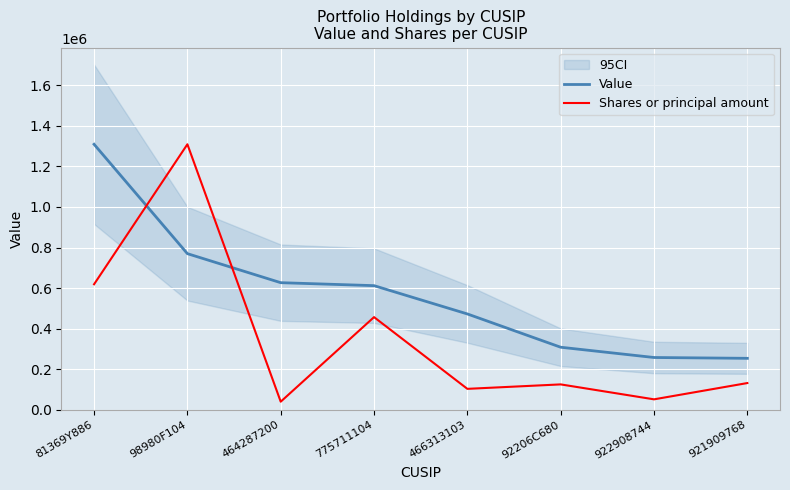

Is it true that Value equals 447730.0 at 922908744?

False